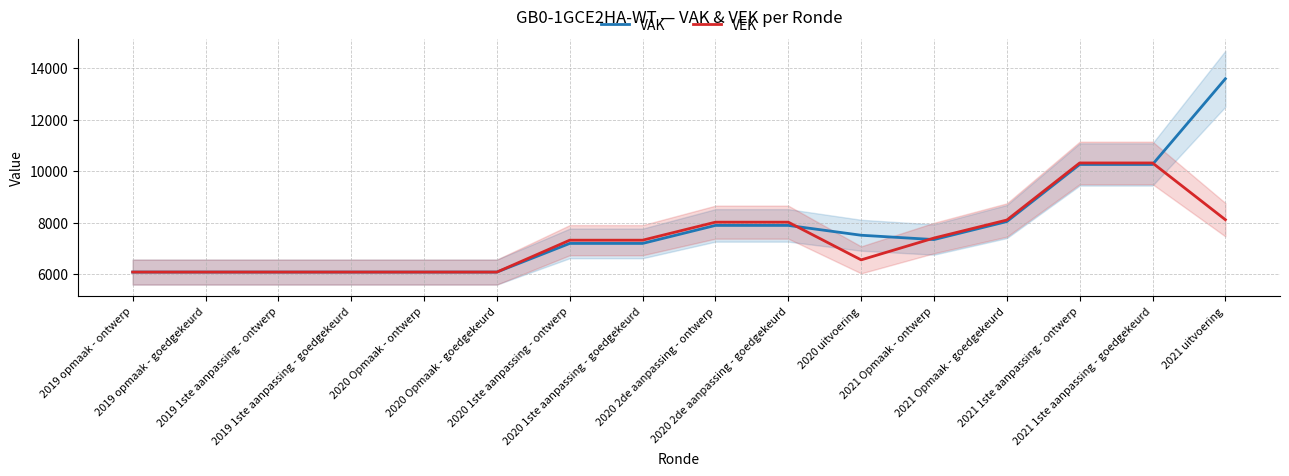

What is the sum of the VEK values at 2019 opmaak - goedgekeurd and 2019 opmaak - ontwerp?

12158